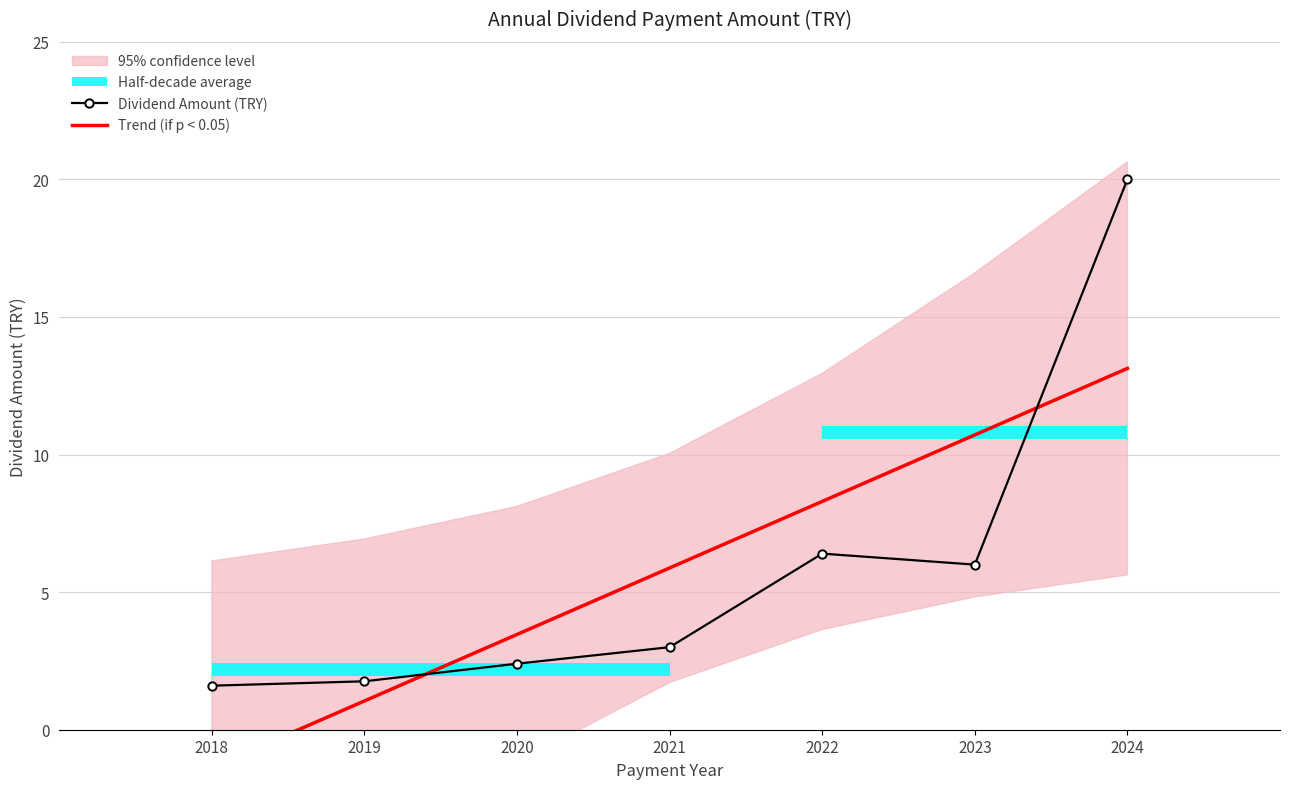

What is the value of the Trend (if p < 0.05) point at the 6th from the left?

10.7